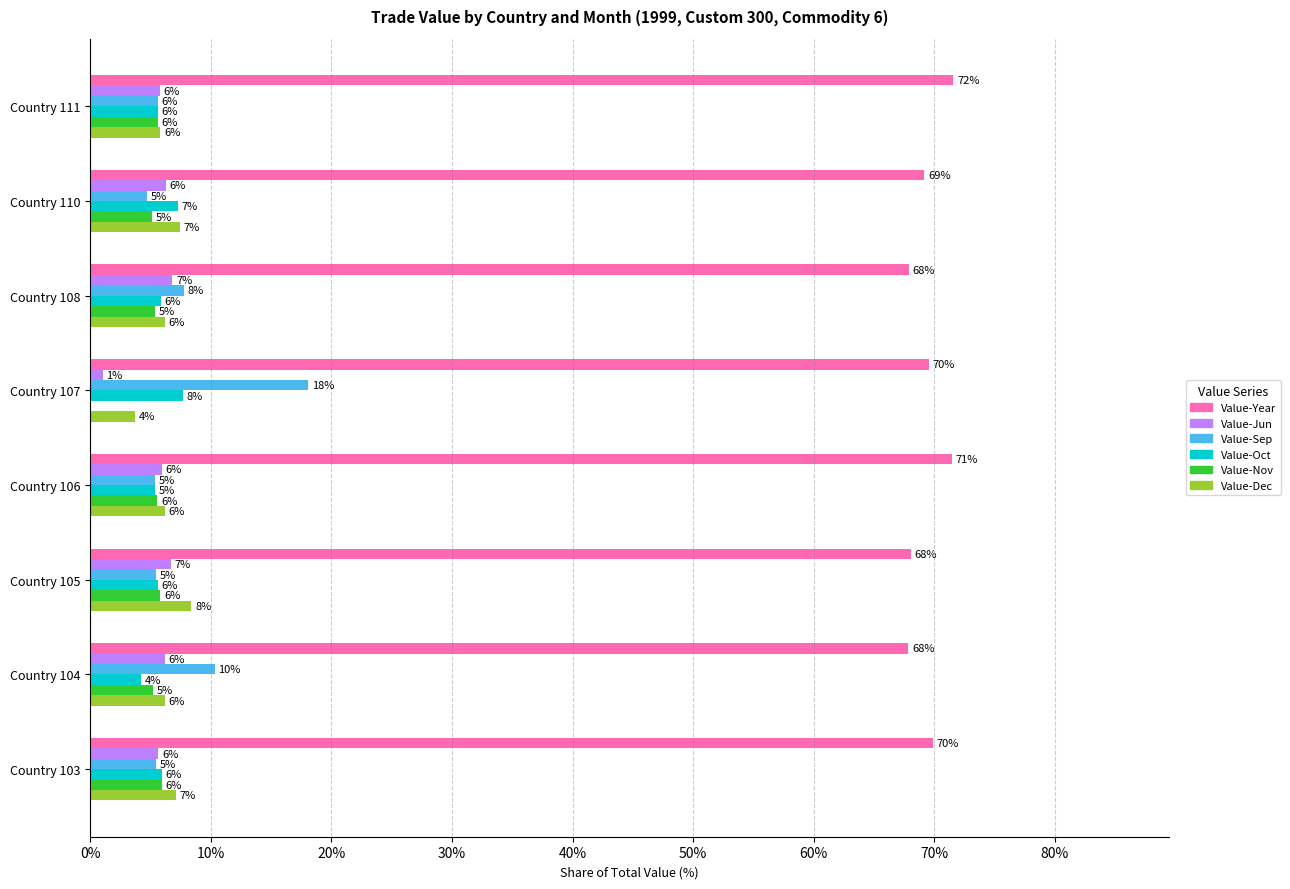

At which category does the chart reach its peak across all series?

Country 111